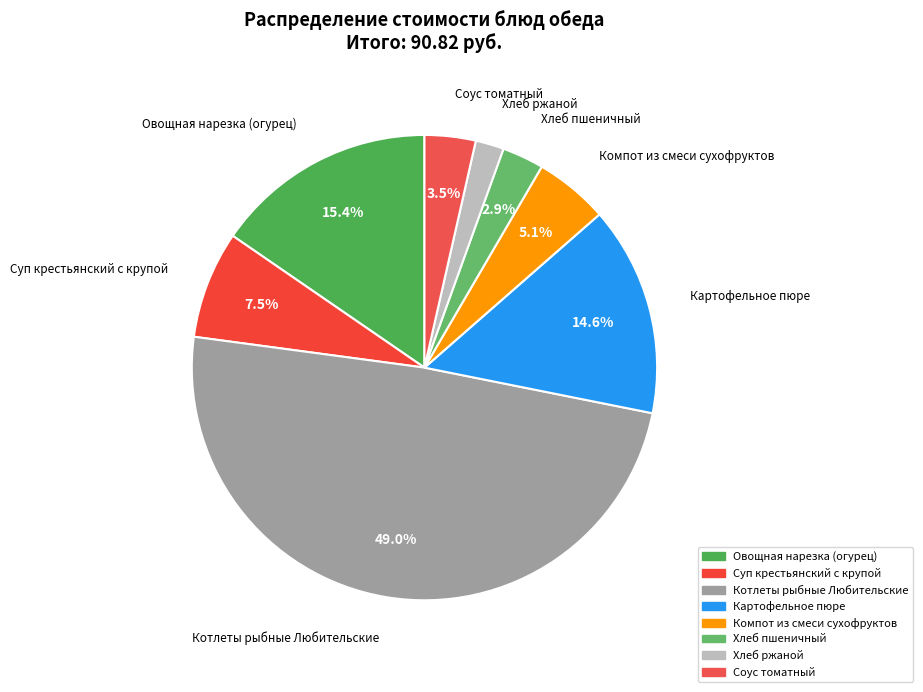

Does Хлеб пшеничный account for over 50% of the chart?

No